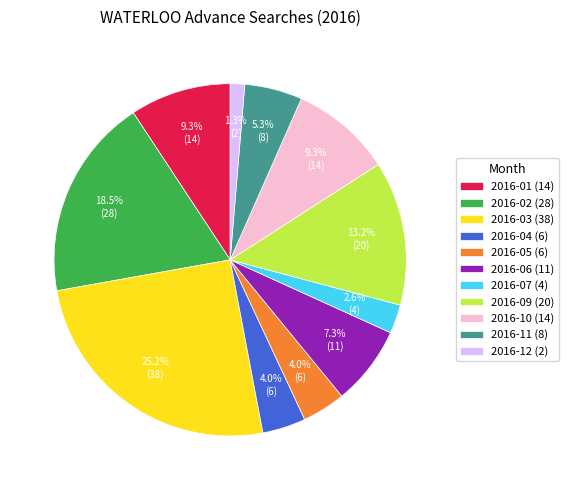

Which has a higher value, 2016-04 (6) or 2016-02 (28)?

2016-02 (28)